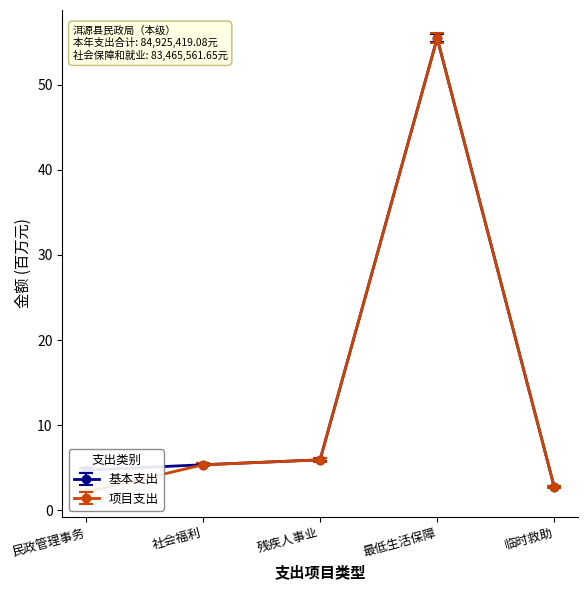

How many interior local peaks does the 项目支出 series have?

1